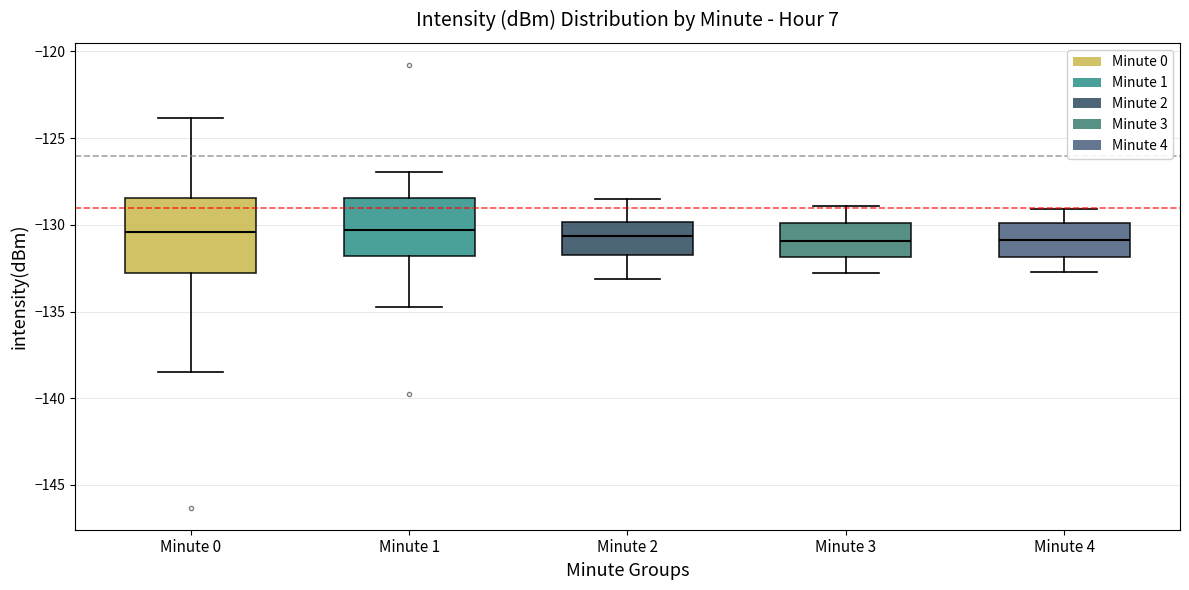

Reading left to right, transcribe this box plot: for each box, give where its median line is, the range the box spans, and where its two whiskers end, as read against the y-axis. The values are not printed on the chart, so give them approximately, as read against the axis.

Minute 0: median -130.5, box -133.0 to -128.5, whiskers -138.5 to -124.0
Minute 1: median -130.5, box -132.0 to -128.5, whiskers -134.5 to -127.0
Minute 2: median -130.5, box -131.5 to -130.0, whiskers -133.0 to -128.5
Minute 3: median -131.0, box -132.0 to -130.0, whiskers -133.0 to -129.0
Minute 4: median -131.0, box -132.0 to -130.0, whiskers -132.5 to -129.0